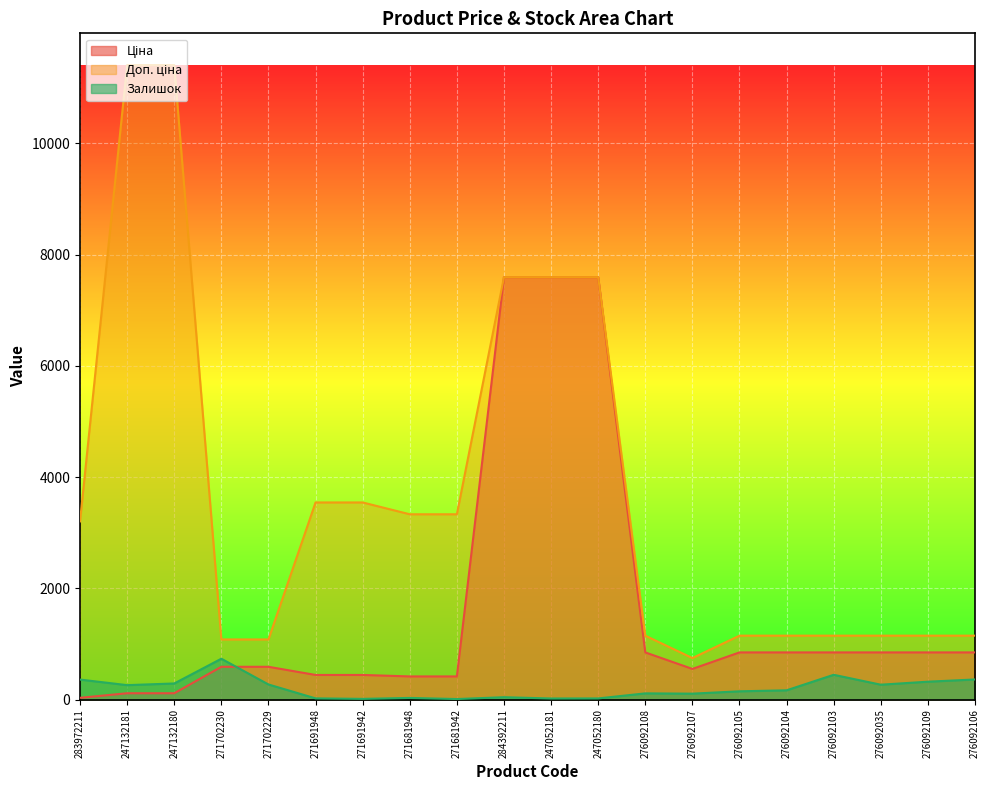

Count the number of data series in this chart.

3